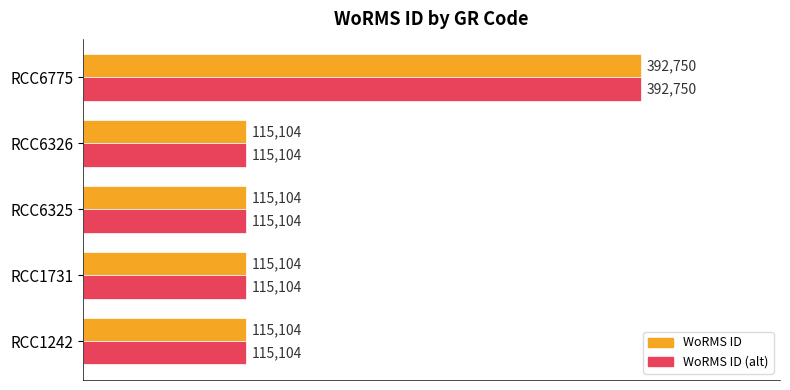

True or false: WoRMS ID has a value of 392750 at RCC6775.

True